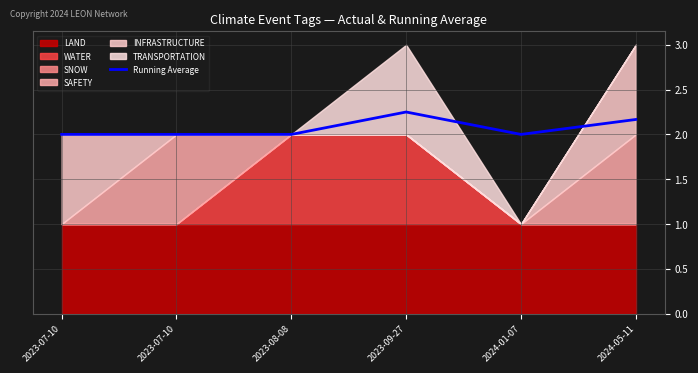

What is the value of the 6th point from the left?

2.2